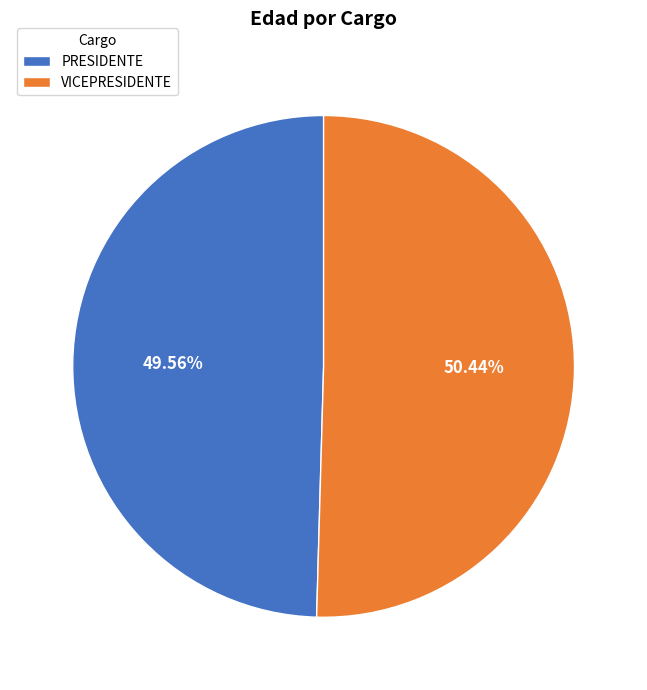

Does VICEPRESIDENTE account for over 50% of the chart?

Yes